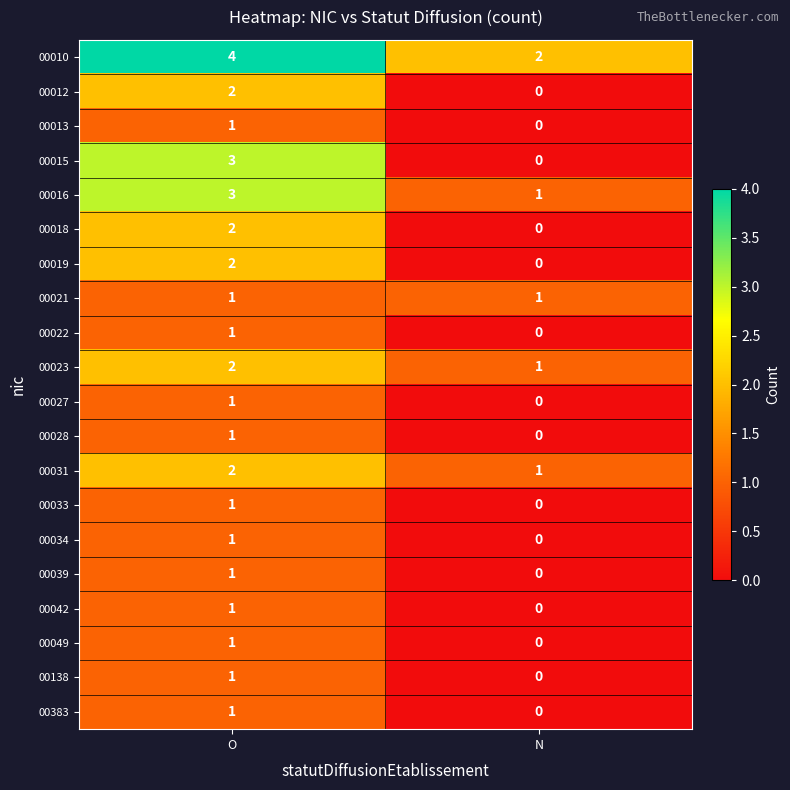

Which series has the largest total across all categories?

00010